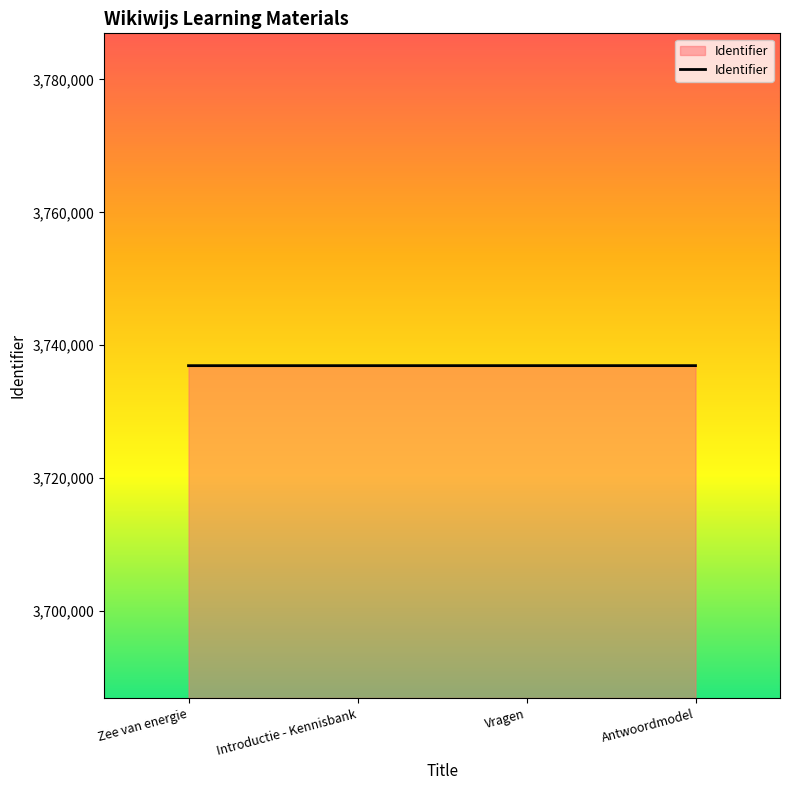

What value does the data have at Zee van energie?

3736933